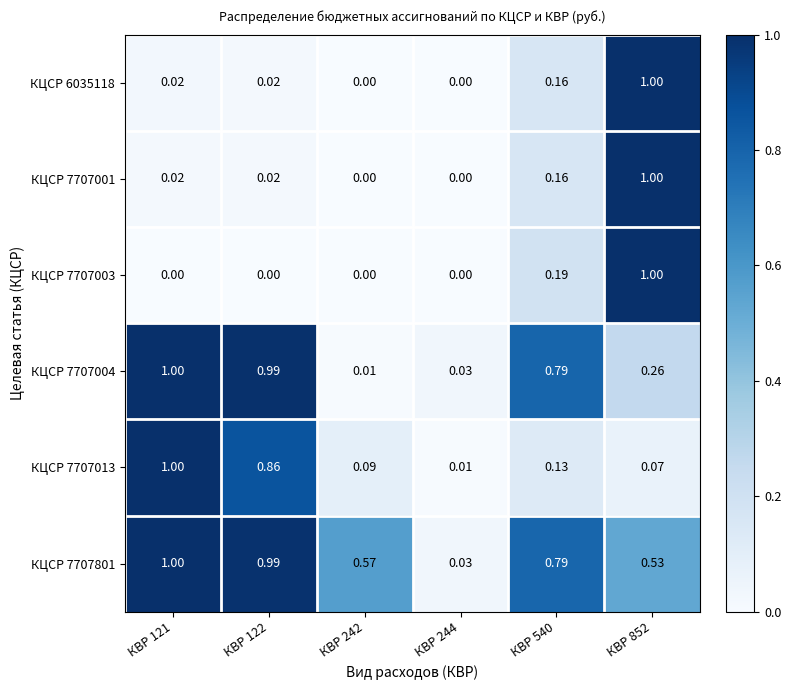

Is the value of КЦСР 7707001 at КВР 244 greater than the value of КЦСР 6035118 at КВР 121?

No